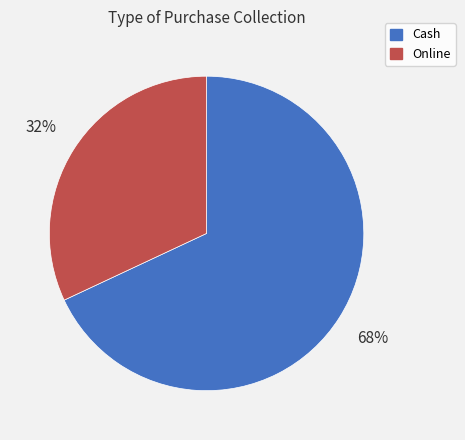

How many segments does this pie chart have?

2